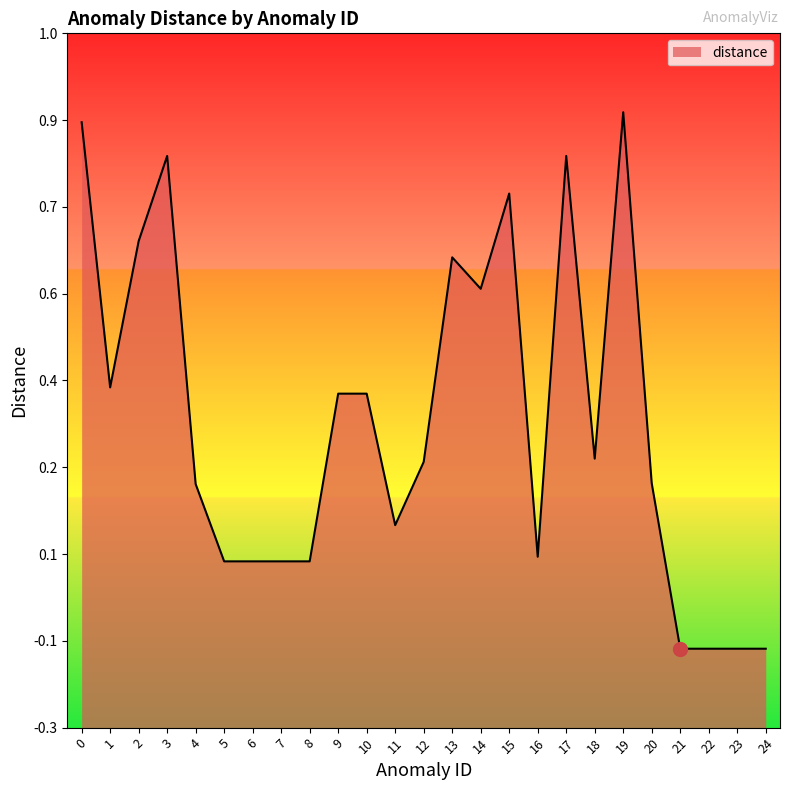

Where is the first local minimum?

1